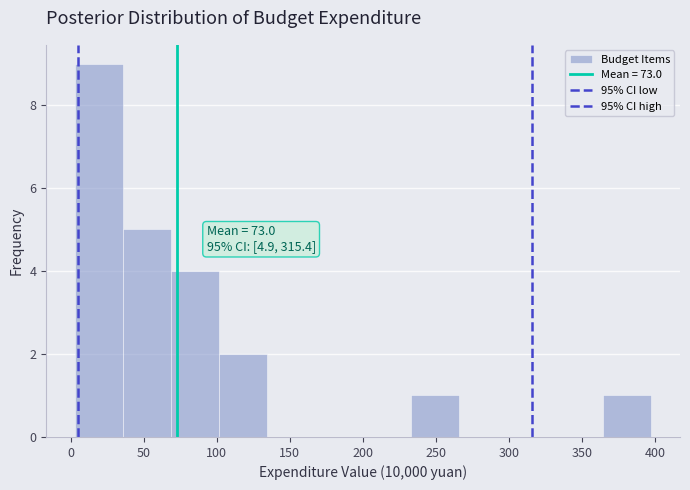

Over which range of the x-axis is the bar tallest?

5 to 35